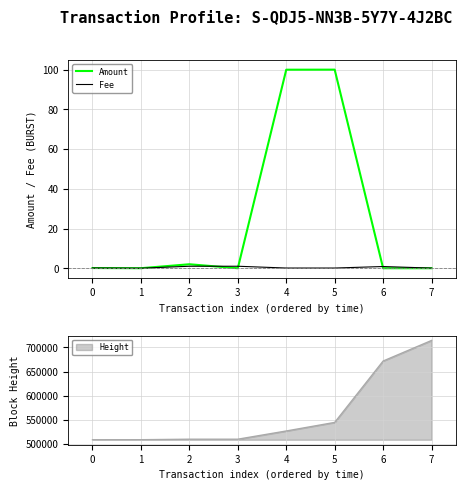

The value of Amount at 3 is 0.0. True or false?

True